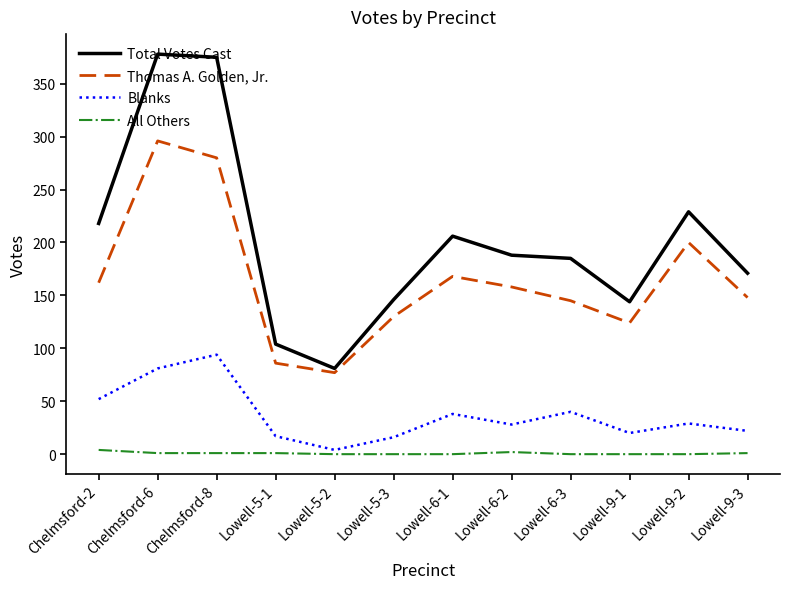

In Total Votes Cast, how many points are higher than both neighbors (excluding endpoints)?

3